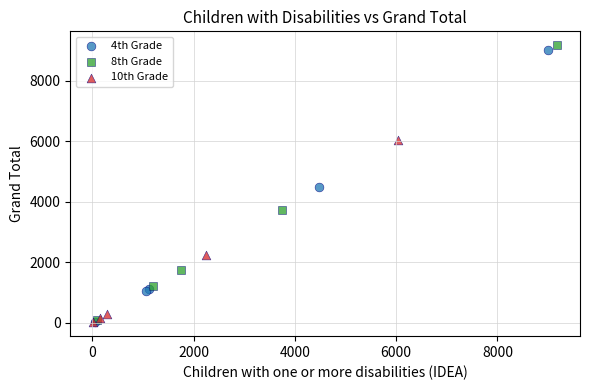

Which series has the widest spread of Y values?

8th Grade